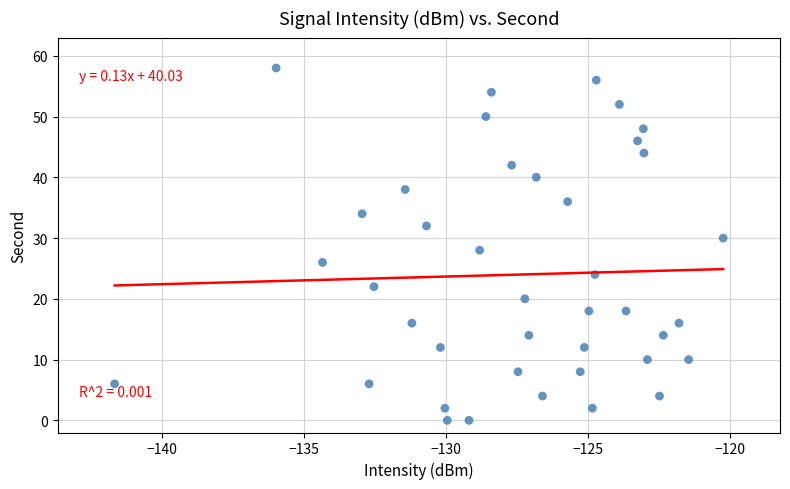

What is the range of Y values (max minus min)?

58